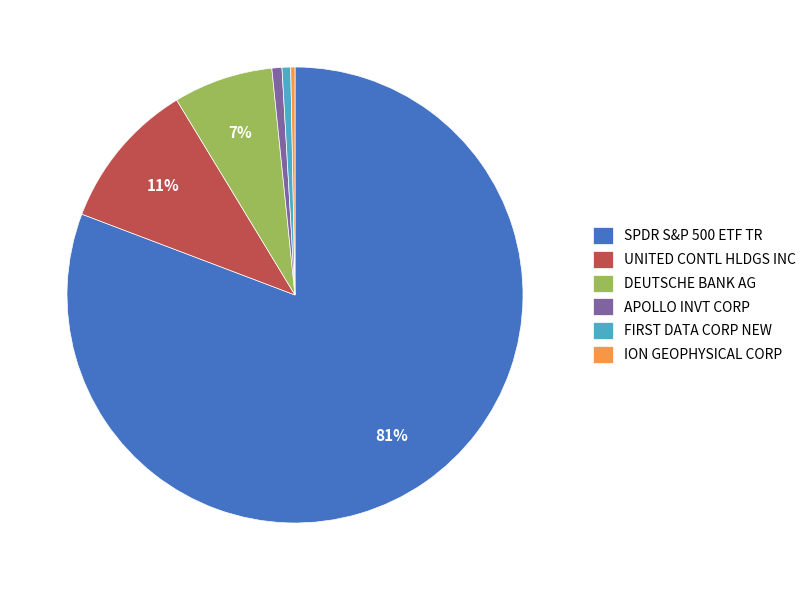

Which category has the biggest portion of the pie?

SPDR S&P 500 ETF TR